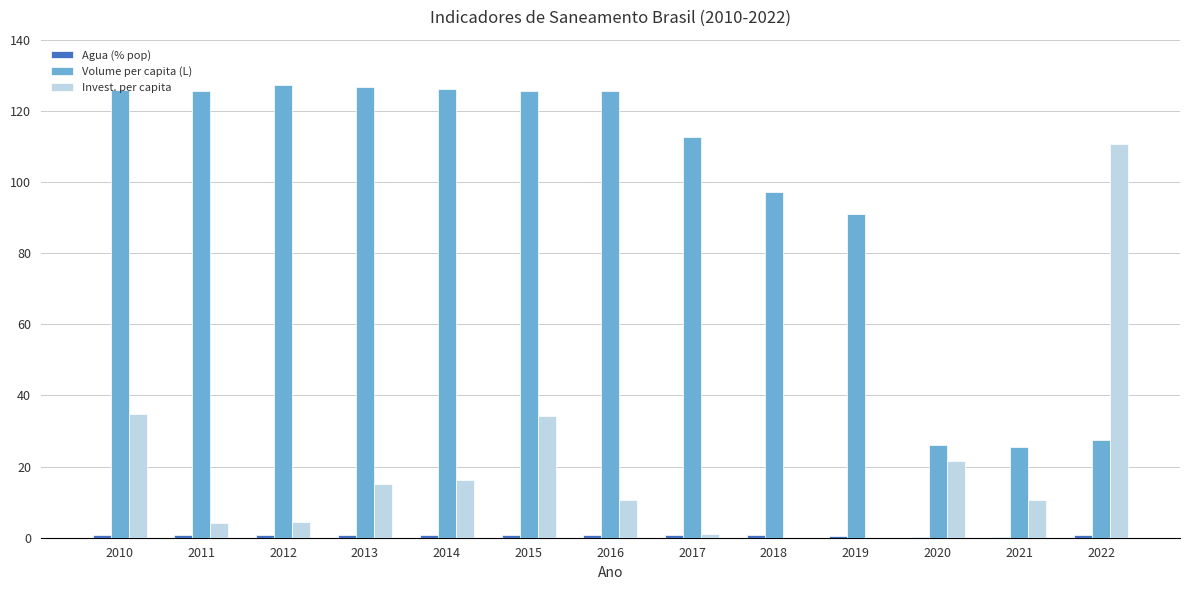

Which series changed the most between 2017 and 2019?

Volume per capita (L)